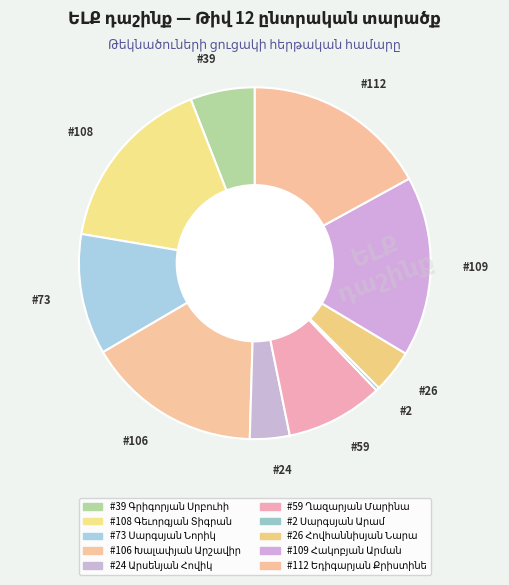

Which slice is the largest?

Եդիգարյան Քրիստինե